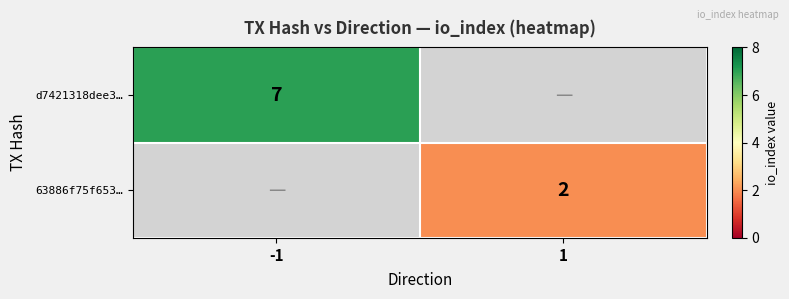

Which has a higher value, 1 or -1?

-1